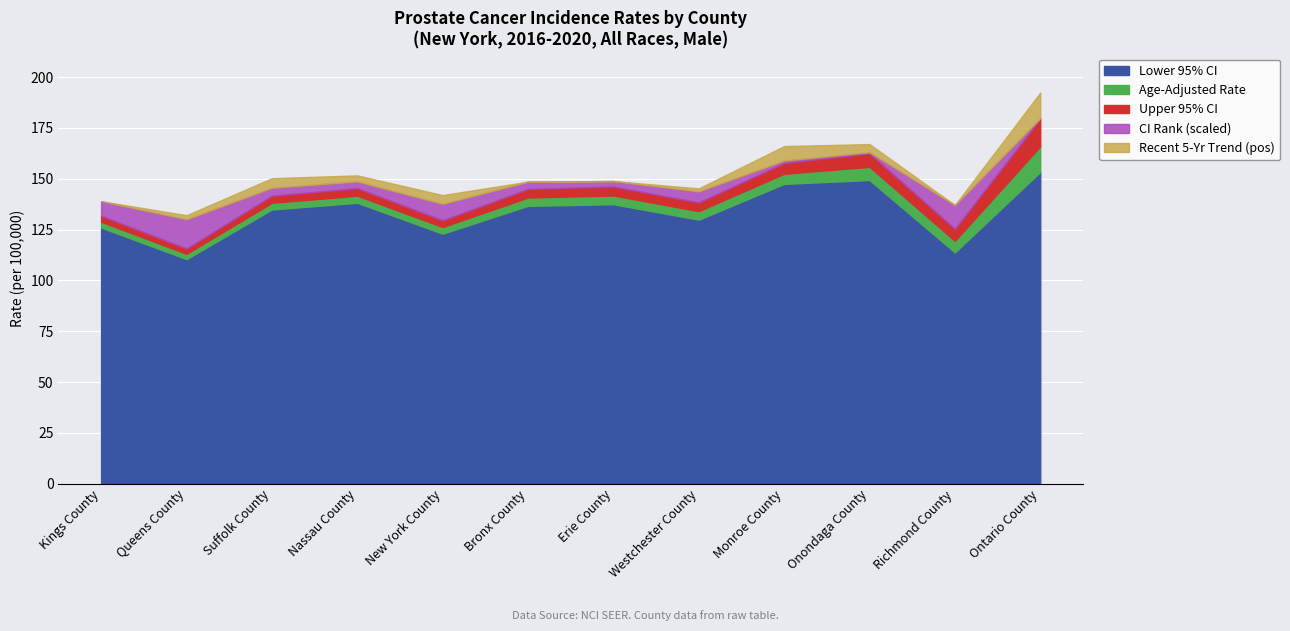

What position from the right is Suffolk County?

10